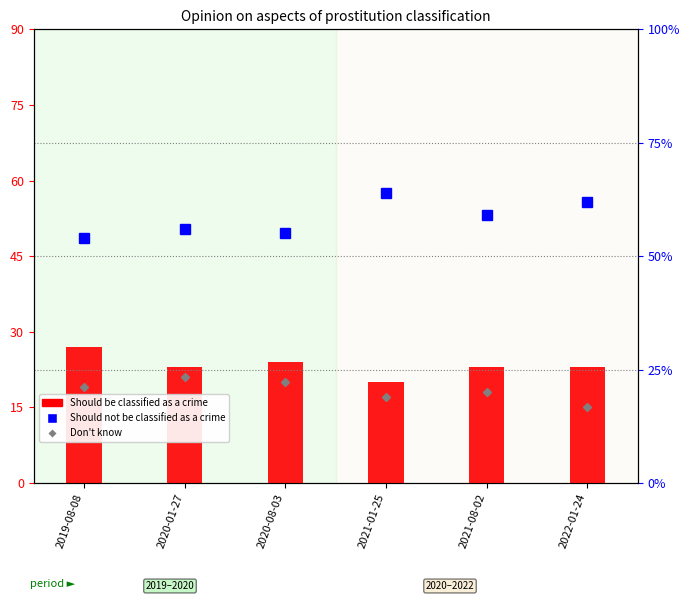

How many Should be classified as a crime values are between 23 and 24?

4